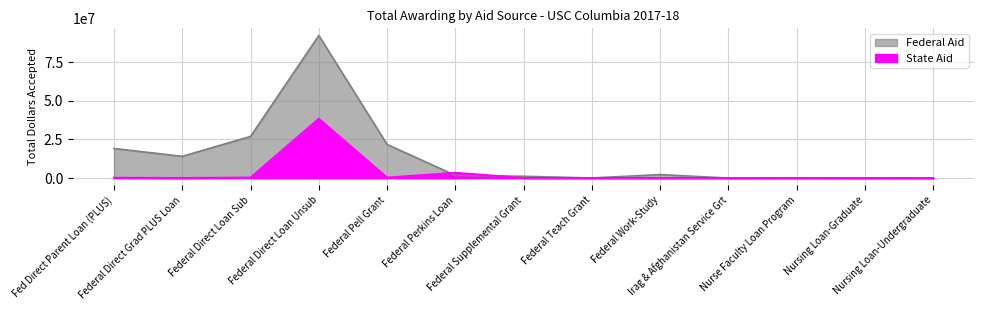

How many values in the Federal Aid series are below 1748888?

6